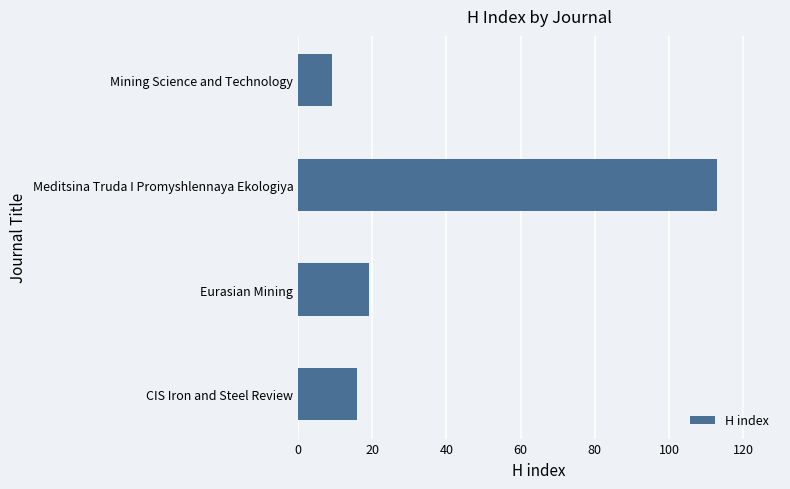

What is the difference between the second highest and minimum values?

10